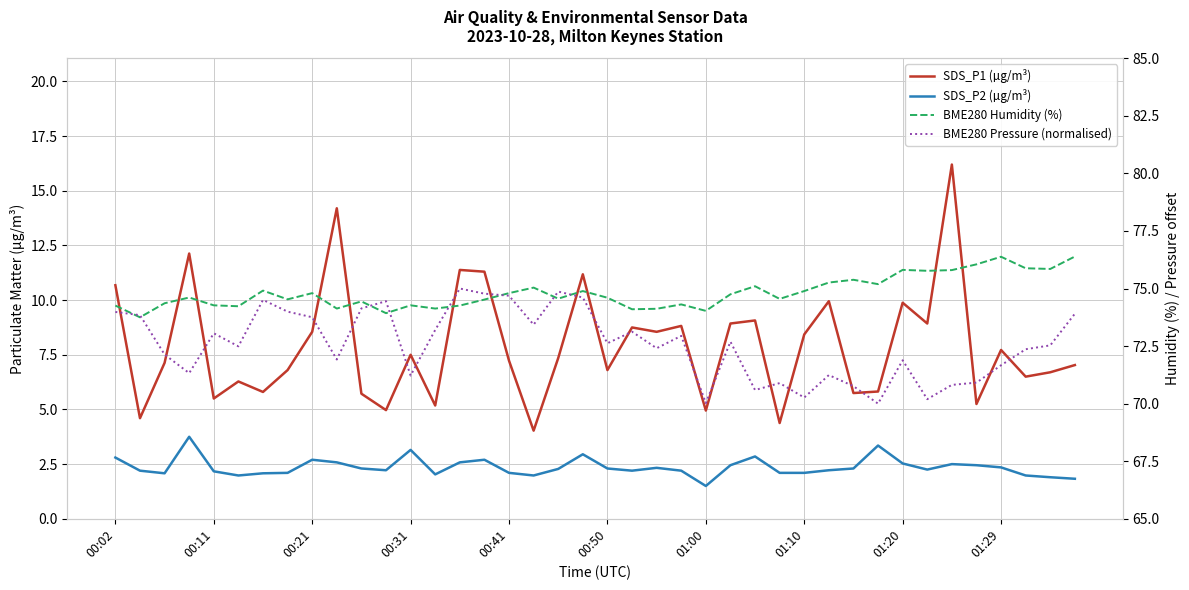

What is the approximate value of SDS_P2 (µg/m³) at 11?

2.2